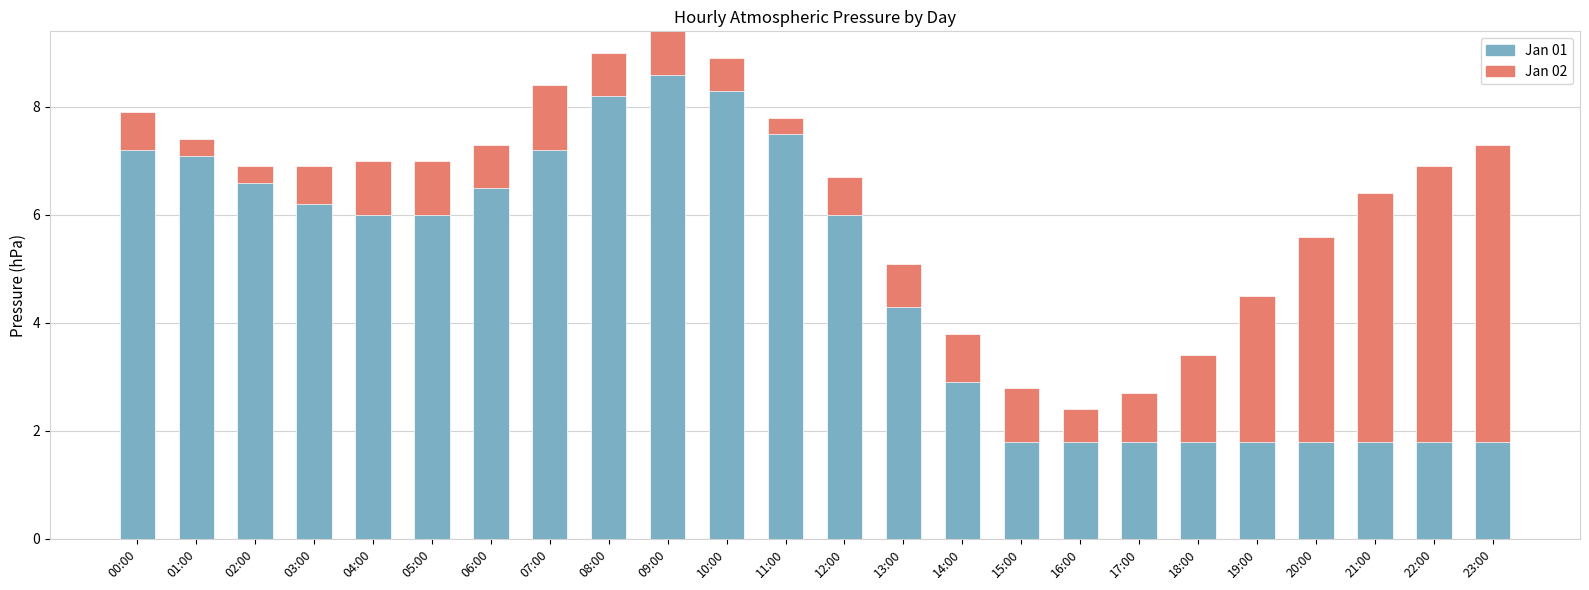

At which label is Jan 01 closest to 5?

13:00